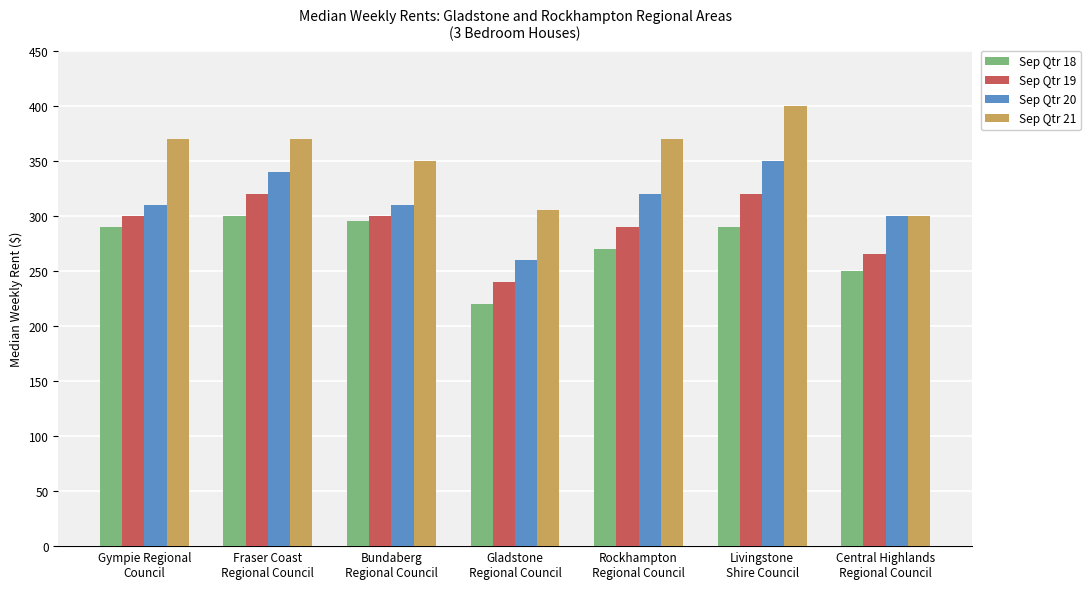

Reading right to left, extract all data points from this chart.

Sep Qtr 18: 250	290	270	220	295	300	290
Sep Qtr 19: 265	320	290	240	300	320	300
Sep Qtr 20: 300	350	320	260	310	340	310
Sep Qtr 21: 300	400	370	305	350	370	370